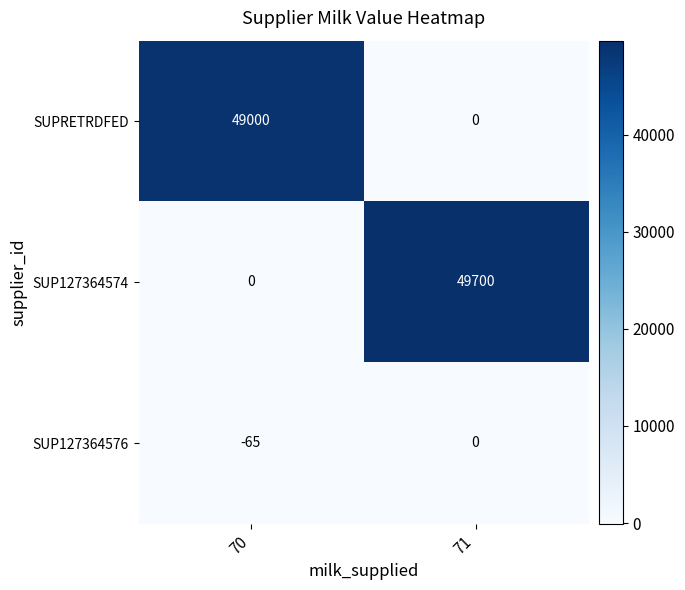

At which label does SUP127364576 reach its minimum?

70